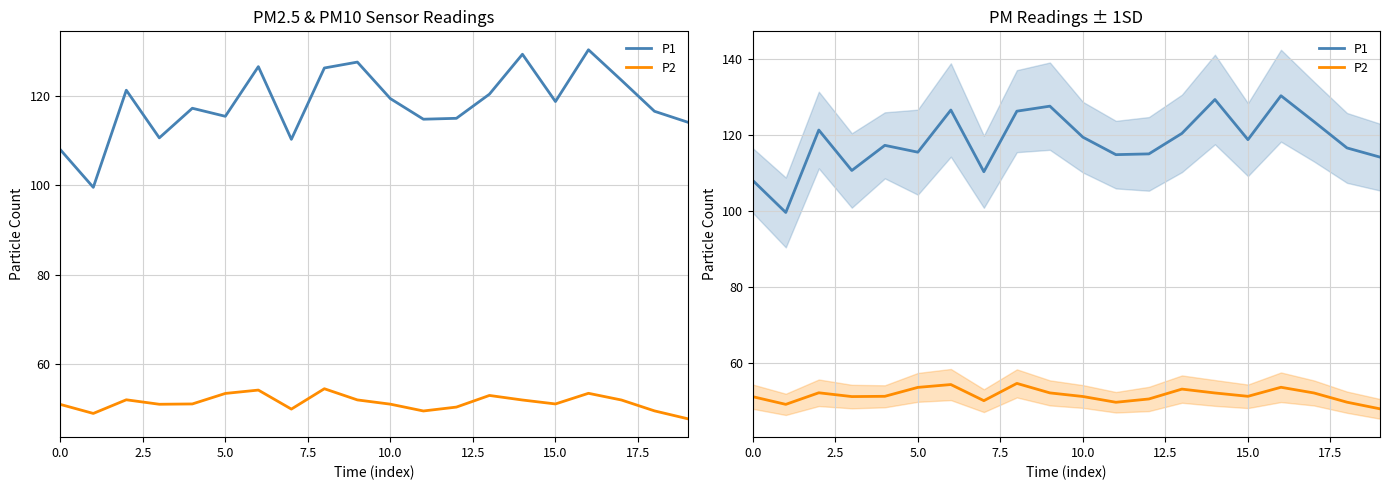

True or false: P2 and P1 intersect in this chart.

False